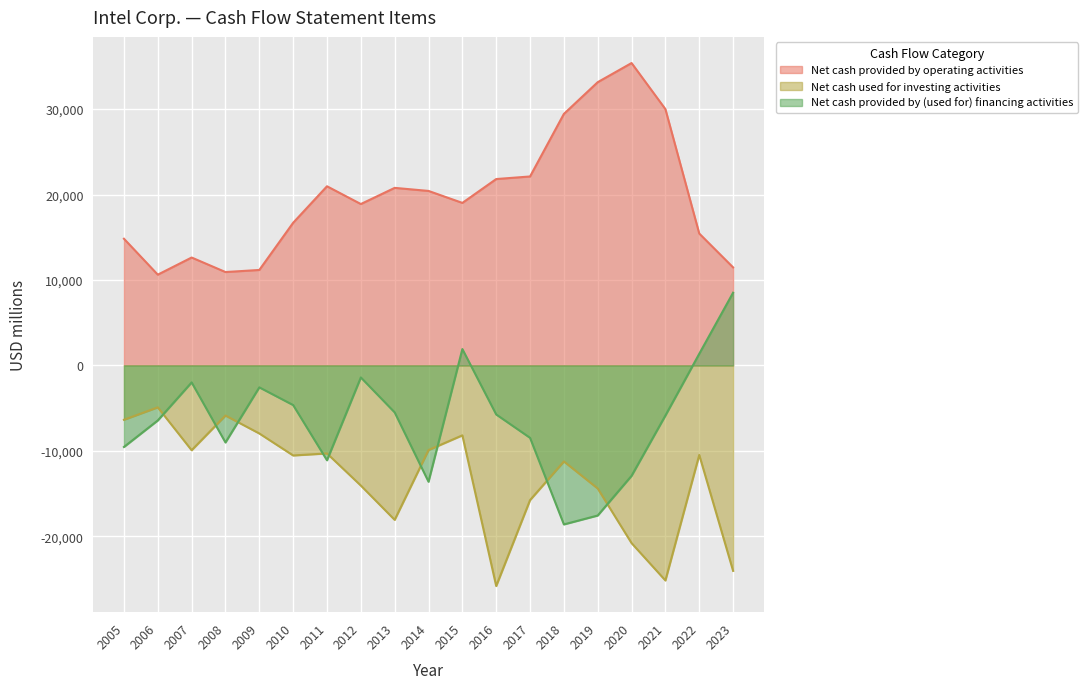

Which has a higher value, 2006 or 2018?

2018